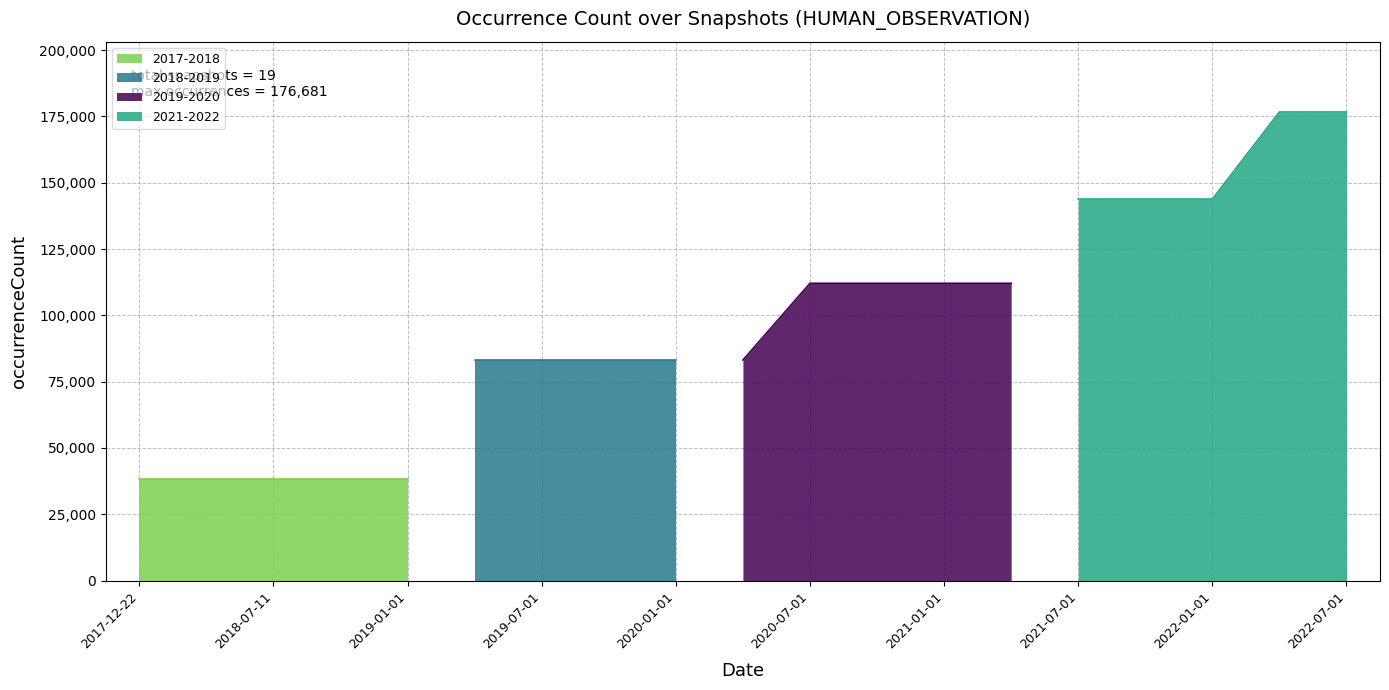

At which category does the chart reach its minimum across all series?

2017-12-22